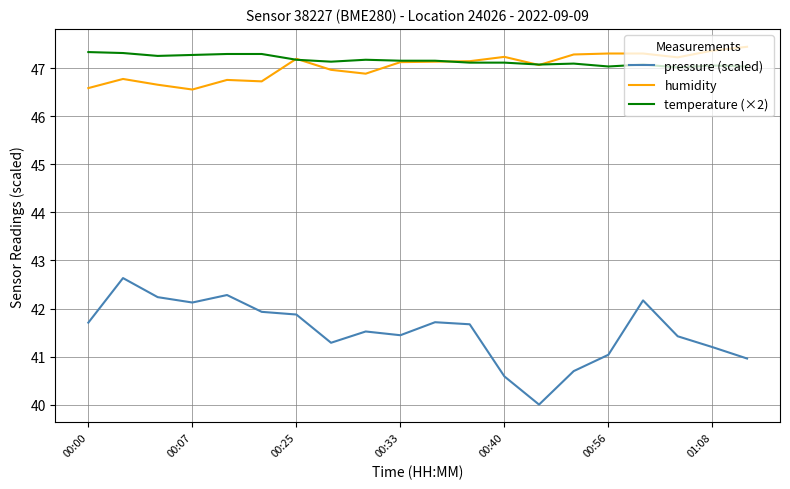

What is the minimum value shown in the chart?

40.0